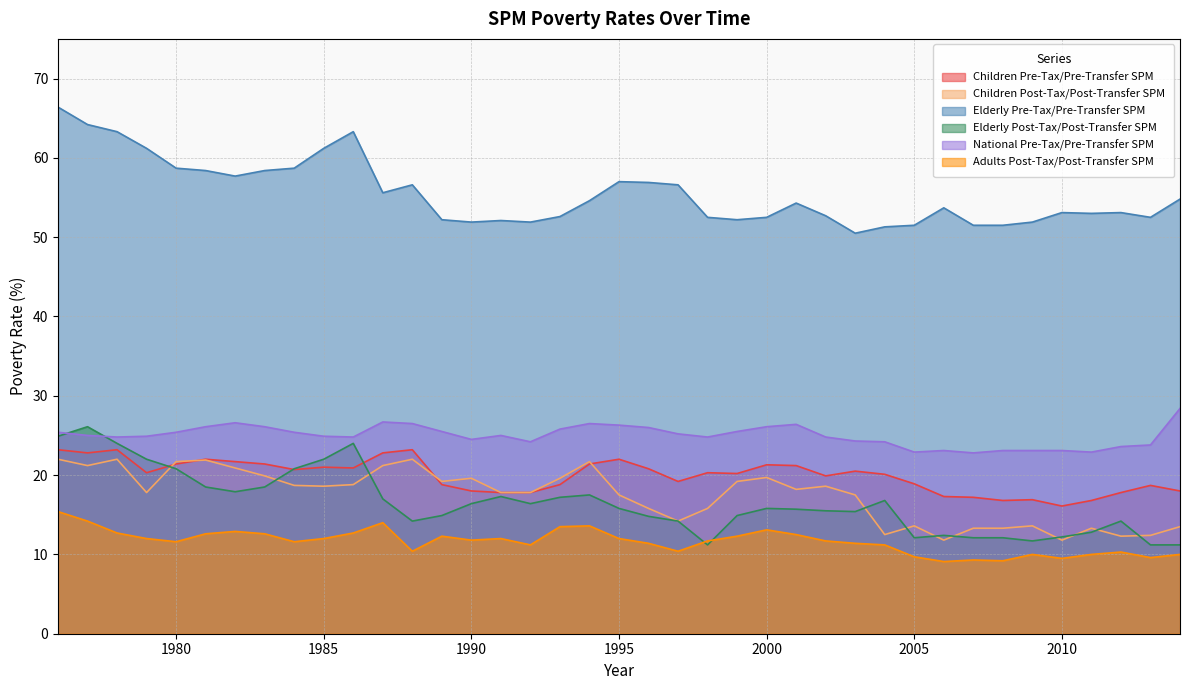

How many lines are shown in the chart?

6